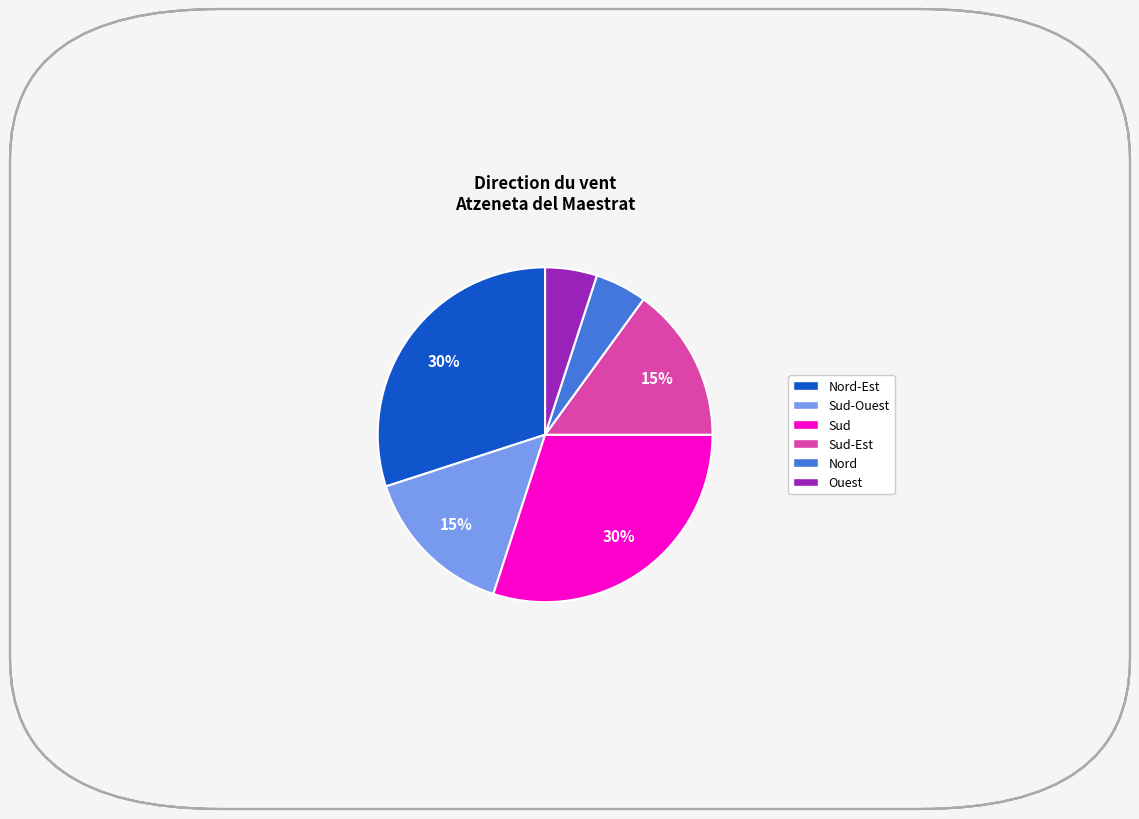

Does any single category account for the majority?

No